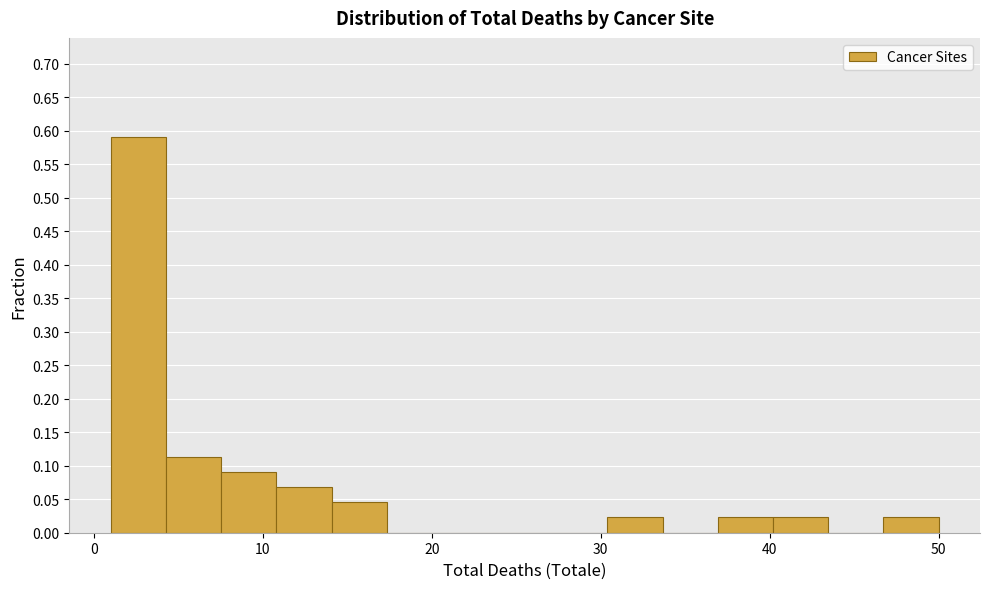

Around what value on the x-axis is the tallest bar? Give the approximate position of its centre, as read against the axis.

3